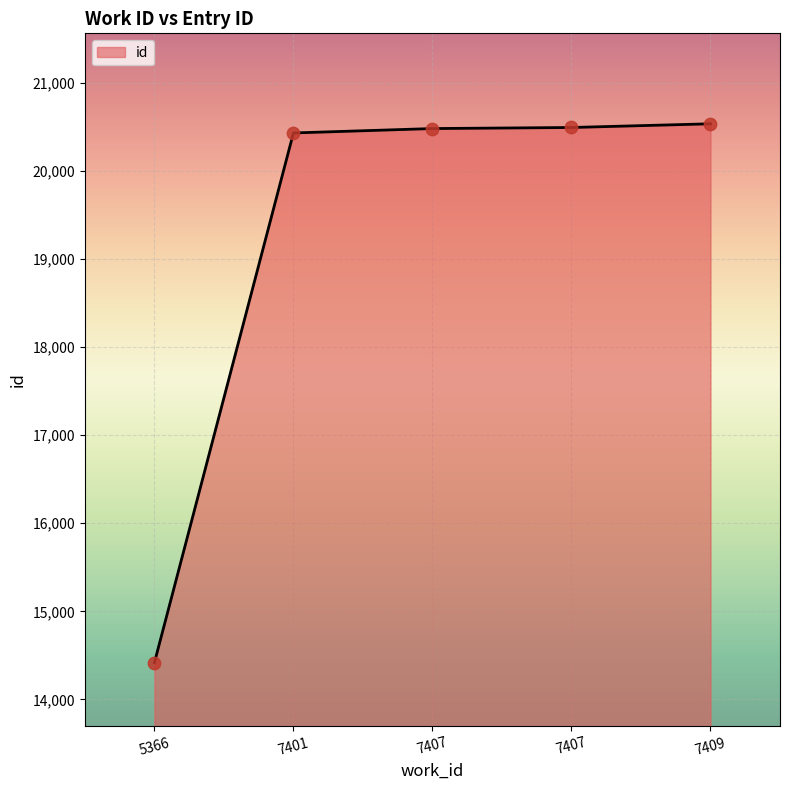

What is the ratio of the value at 5366 to the value at 7401?

0.7